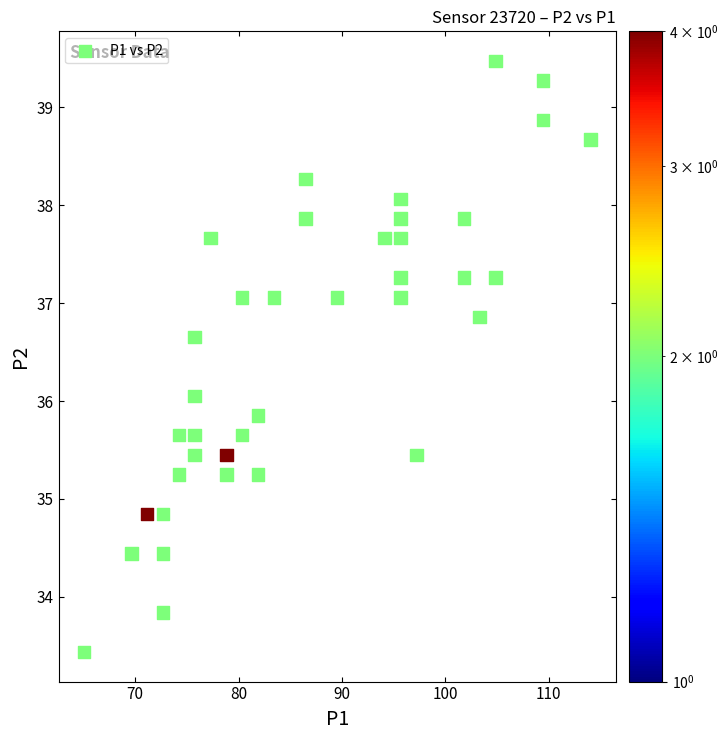

What is the range of Y values (max minus min)?

6.0